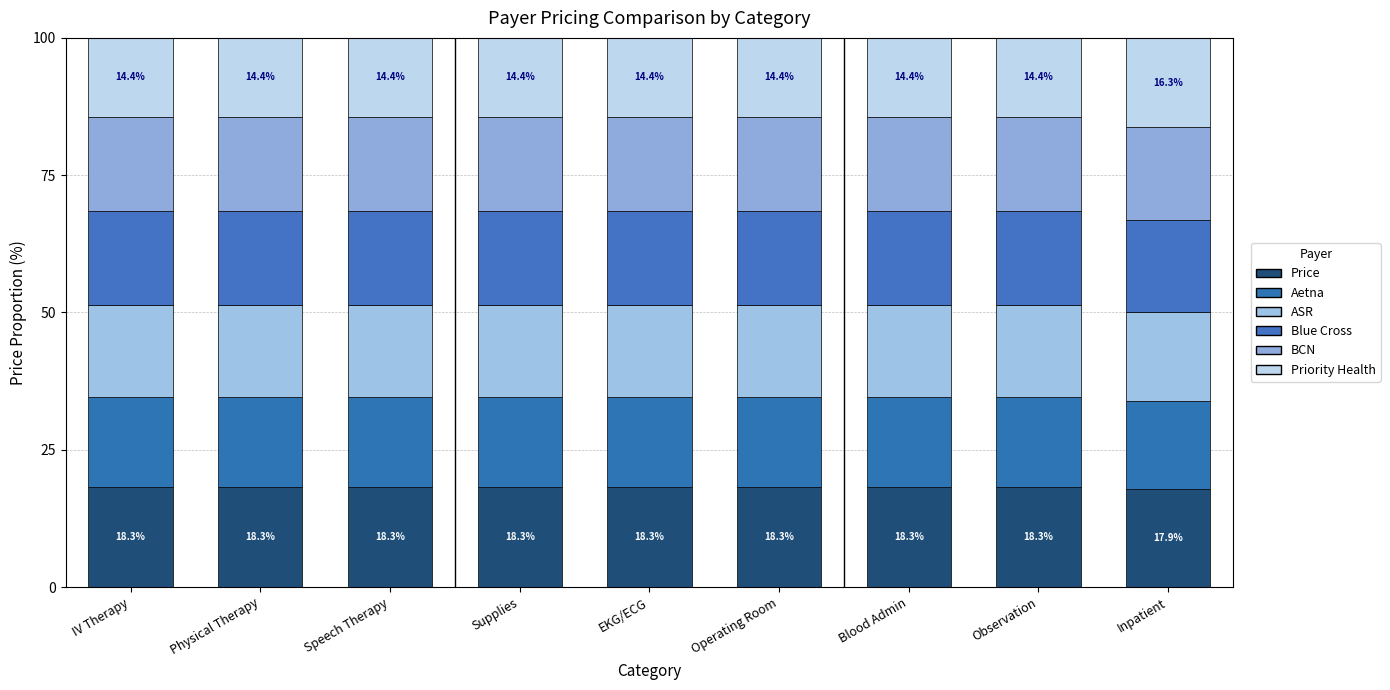

What is the average value of the Priority Health series?

14.6